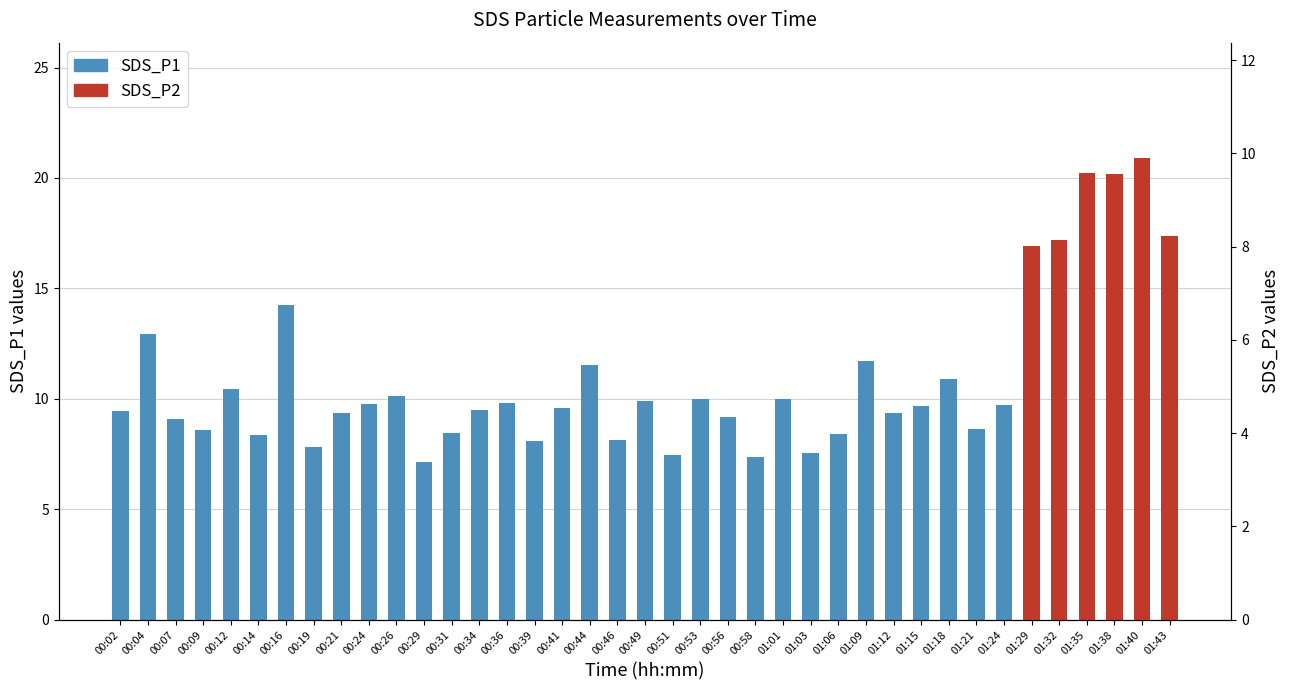

Rank the categories by value from lowest to highest.

00:29, 00:58, 00:51, 01:03, 00:19, 00:39, 00:46, 00:14, 01:06, 00:31, 00:09, 01:21, 00:07, 00:56, 00:21, 01:12, 00:02, 00:34, 00:41, 01:15, 01:24, 00:24, 00:36, 00:49, 00:53, 01:01, 00:26, 00:12, 01:18, 00:44, 01:09, 01:32, 01:43, 00:04, 01:35, 01:29, 00:16, 01:38, 01:40